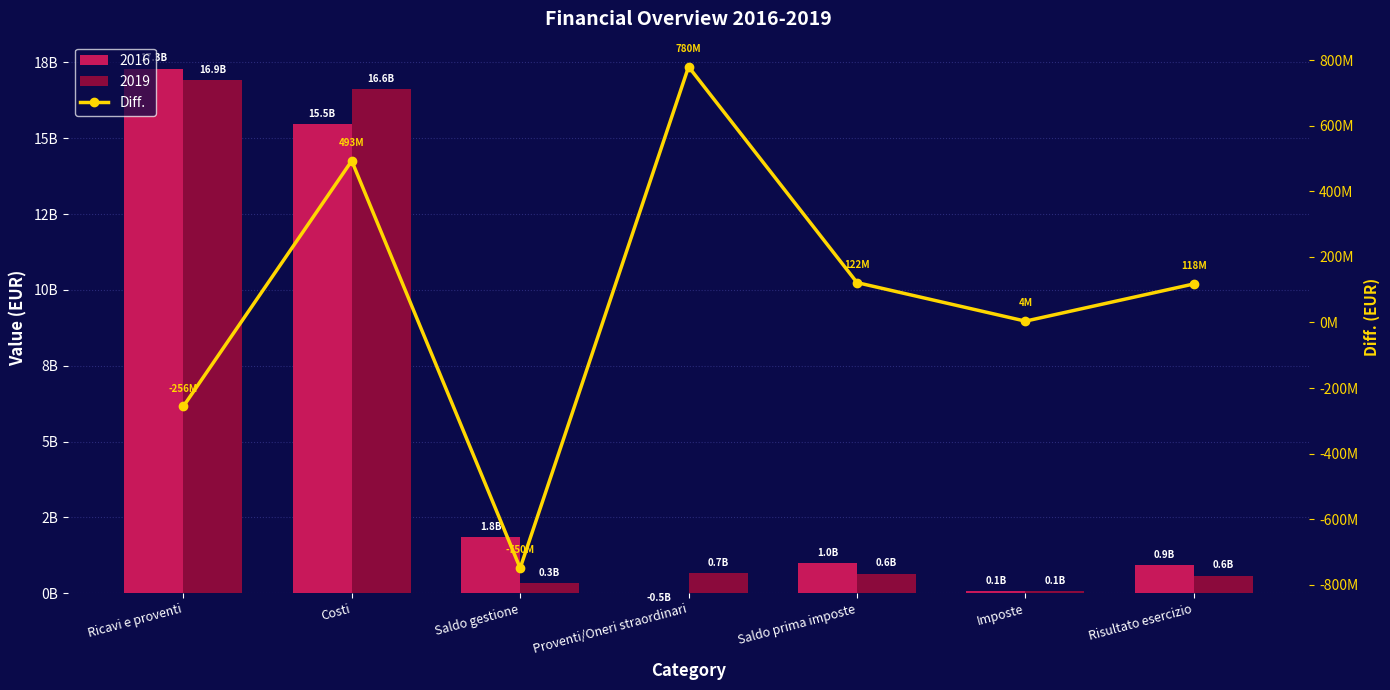

What is the label of the 2nd bar from the left?

Costi